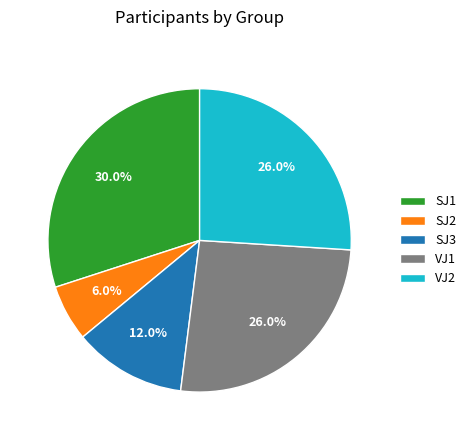

What is the smallest slice in the pie chart?

SJ2